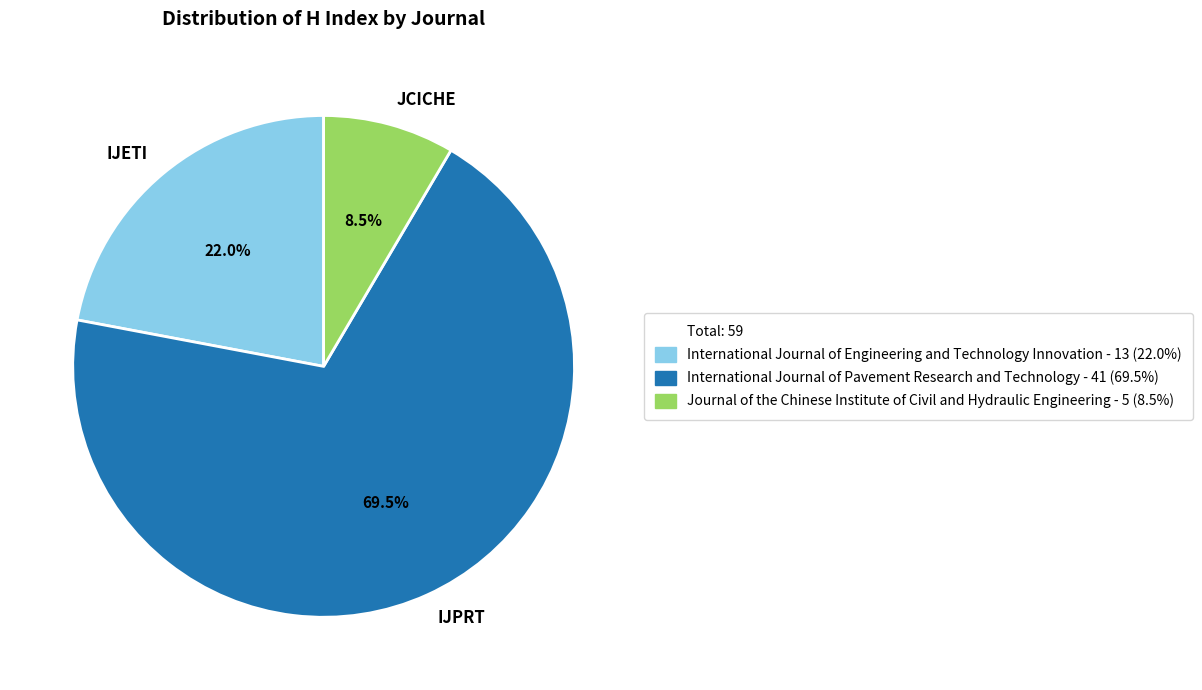

Combined, what portion of the pie is JCICHE and IJETI?

30.5%